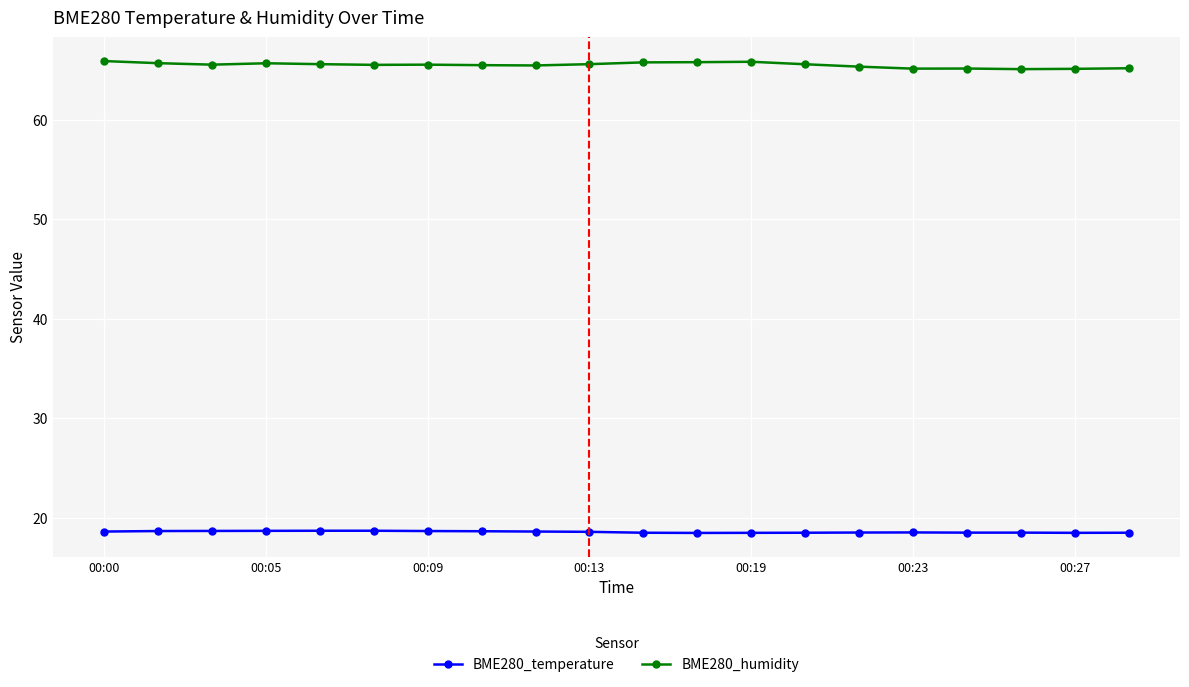

Which series has the largest total across all categories?

BME280_humidity